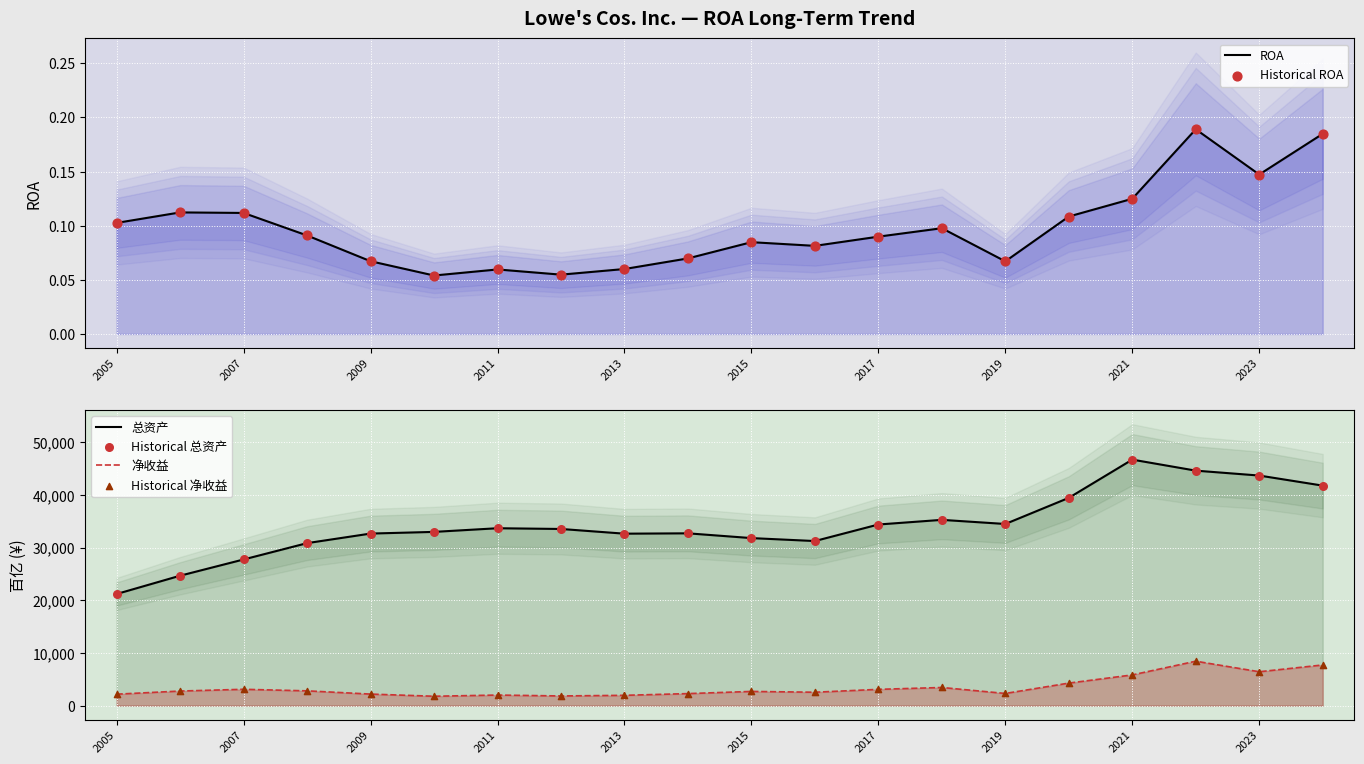

Which series reaches the minimum Y coordinate?

ROA